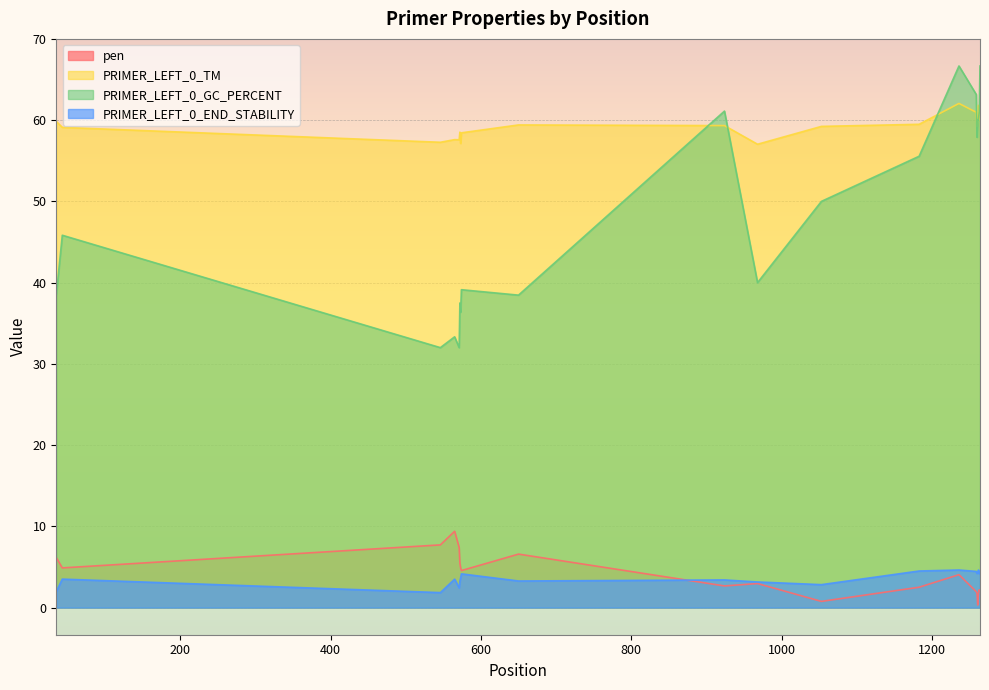

Reading left to right, list all the values displayed in this chart.

pen: 6.2	4.9	7.7	9.4	7.4	5.5	4.9	4.6	6.6	2.7	3.0	0.8	2.5	4.1	2.0	1.8	0.3	1.8	2.2	2.0
PRIMER_LEFT_0_TM: 59.8	59.1	57.3	57.6	57.6	58.5	57.1	58.4	59.4	59.3	57.0	59.2	59.5	62.1	61.0	59.2	60.3	61.8	60.2	60.0
PRIMER_LEFT_0_GC_PERCENT: 38.5	45.8	32.0	33.3	32.0	37.5	36.4	39.1	38.5	61.1	40.0	50.0	55.6	66.7	63.2	57.9	60.0	60.0	61.1	66.7
PRIMER_LEFT_0_END_STABILITY: 2.0	3.5	1.9	3.5	2.4	3.3	3.7	4.2	3.3	3.4	3.2	2.8	4.5	4.6	4.5	4.2	4.3	4.6	4.2	4.3